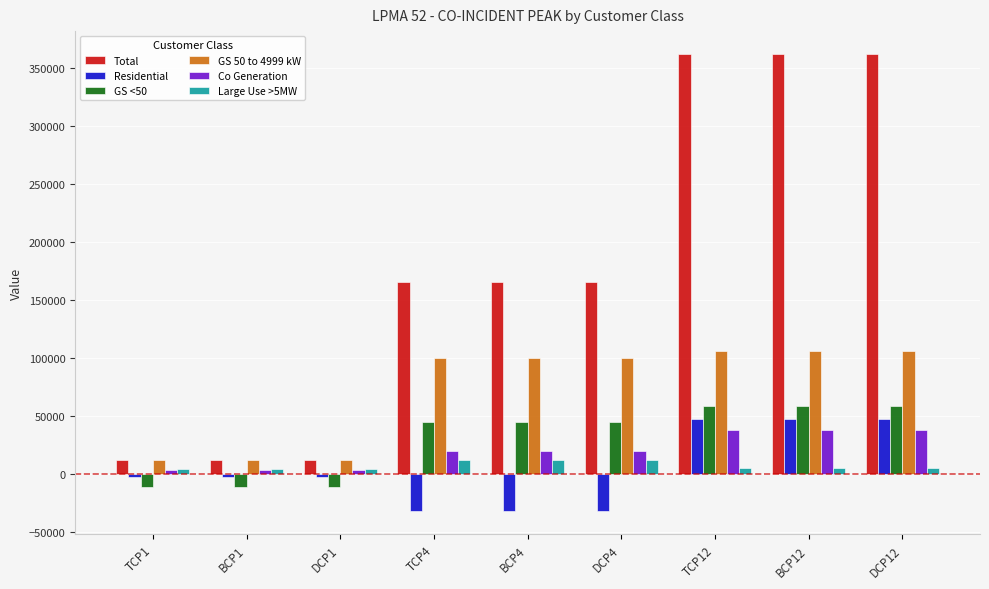

What is the total value across all series at BCP4?

308561.0